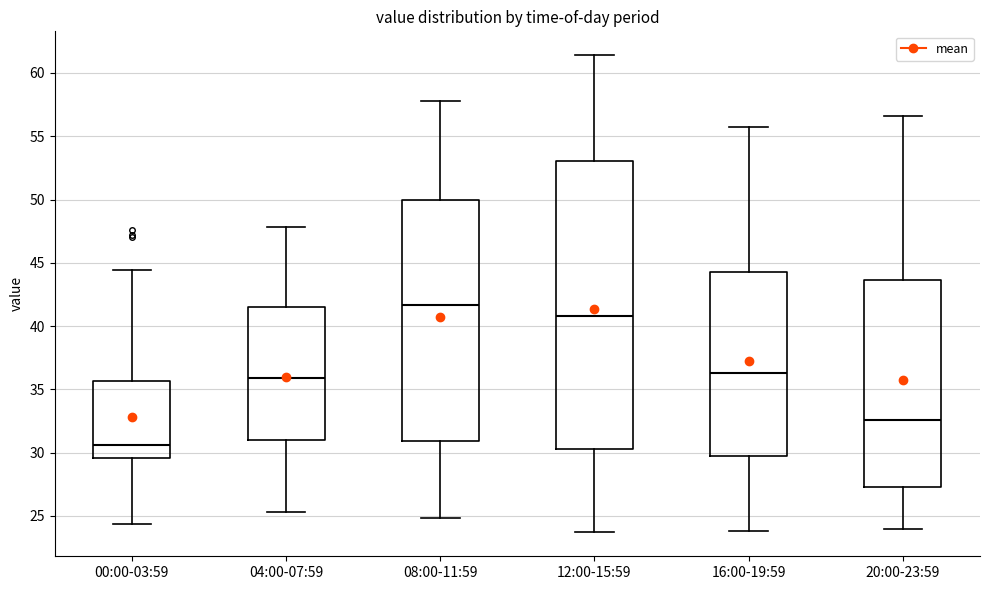

Reading left to right, read every box against the y-axis: the position of its median line, the range the box covers, and the ends of its whiskers. The values are not printed on the chart, so give them approximately, as read against the axis.

00:00-03:59: median 30.5, box 29.5 to 35.5, whiskers 24.5 to 44.5
04:00-07:59: median 36.0, box 31.0 to 41.5, whiskers 25.5 to 48.0
08:00-11:59: median 41.5, box 31.0 to 50.0, whiskers 25.0 to 58.0
12:00-15:59: median 41.0, box 30.5 to 53.0, whiskers 23.5 to 61.5
16:00-19:59: median 36.5, box 29.5 to 44.5, whiskers 24.0 to 55.5
20:00-23:59: median 32.5, box 27.5 to 43.5, whiskers 24.0 to 56.5